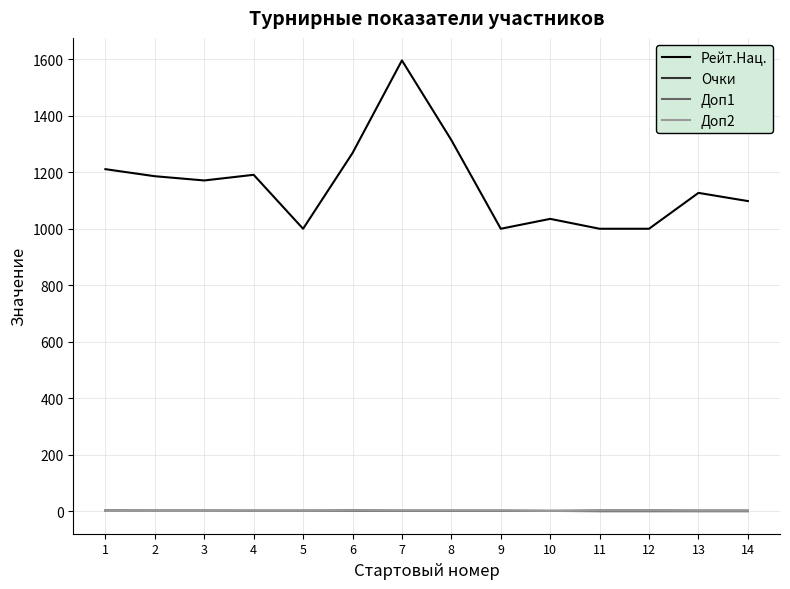

Does the chart have visible grid lines?

Yes